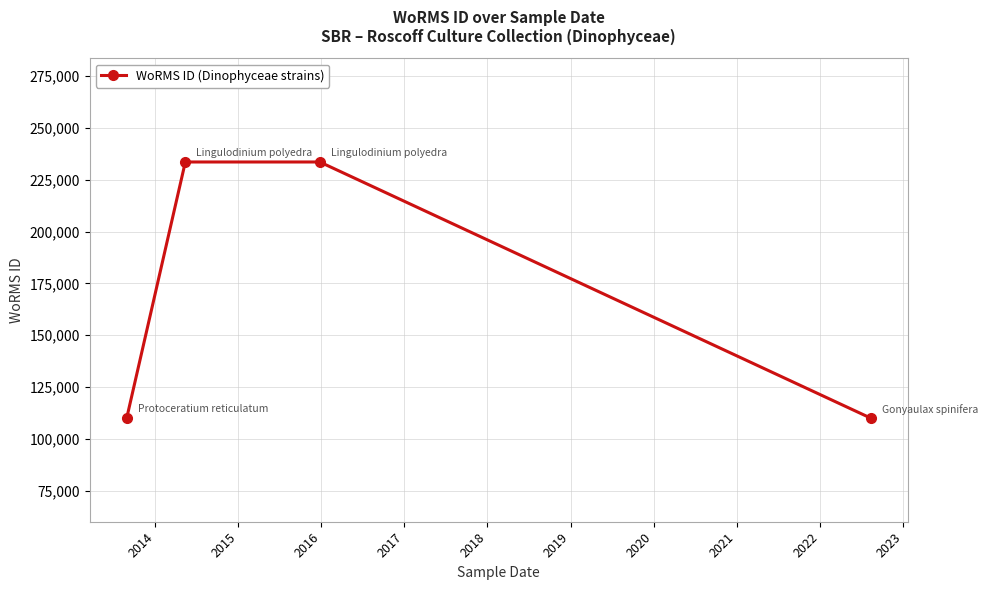

What is the maximum value shown in the chart?

233592